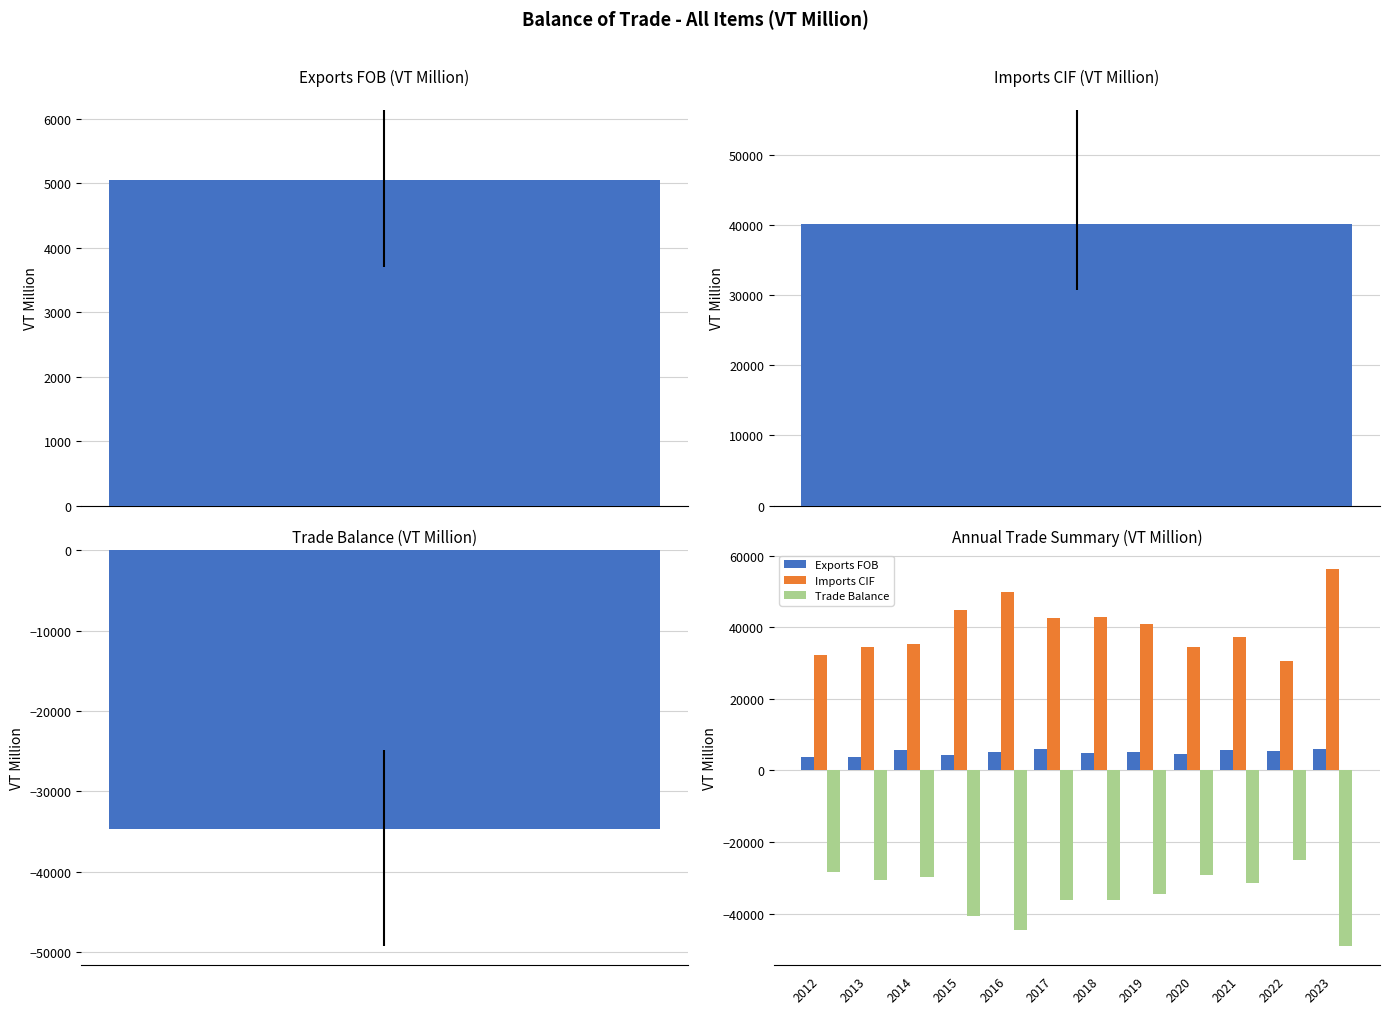

What are all the series names shown in the legend?

Exports FOB, Imports CIF, Trade Balance